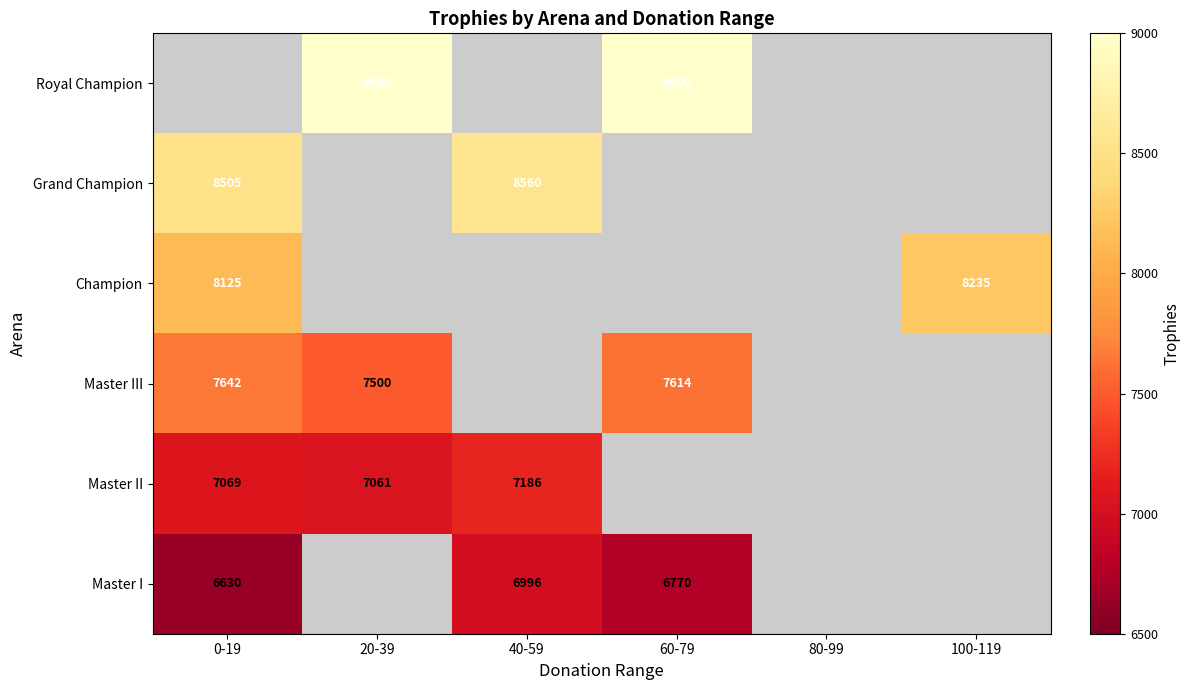

What is the difference between the Grand Champion values at 0-19 and 40-59?

55